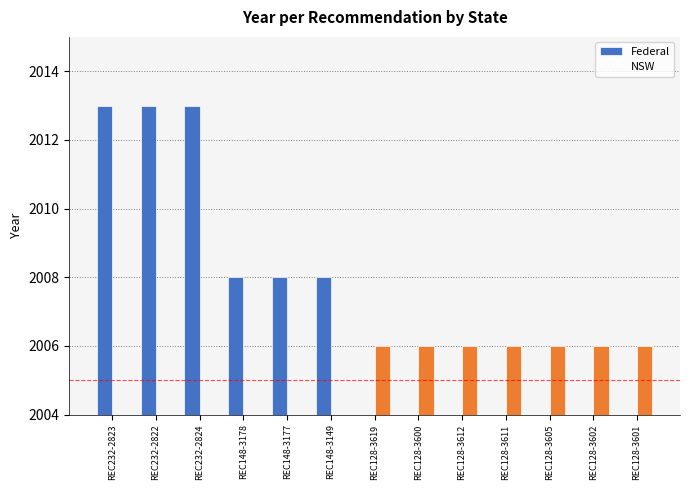

Rank the categories by Federal value from highest to lowest.

REC232-2823, REC232-2822, REC232-2824, REC148-3178, REC148-3177, REC148-3149, REC128-3619, REC128-3600, REC128-3612, REC128-3611, REC128-3605, REC128-3602, REC128-3601